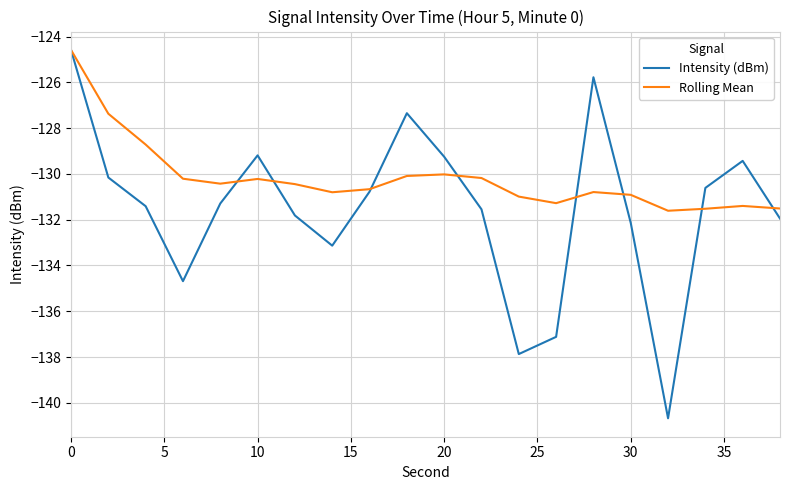

List the series in order of their overall mean, lowest first.

Intensity (dBm), Rolling Mean